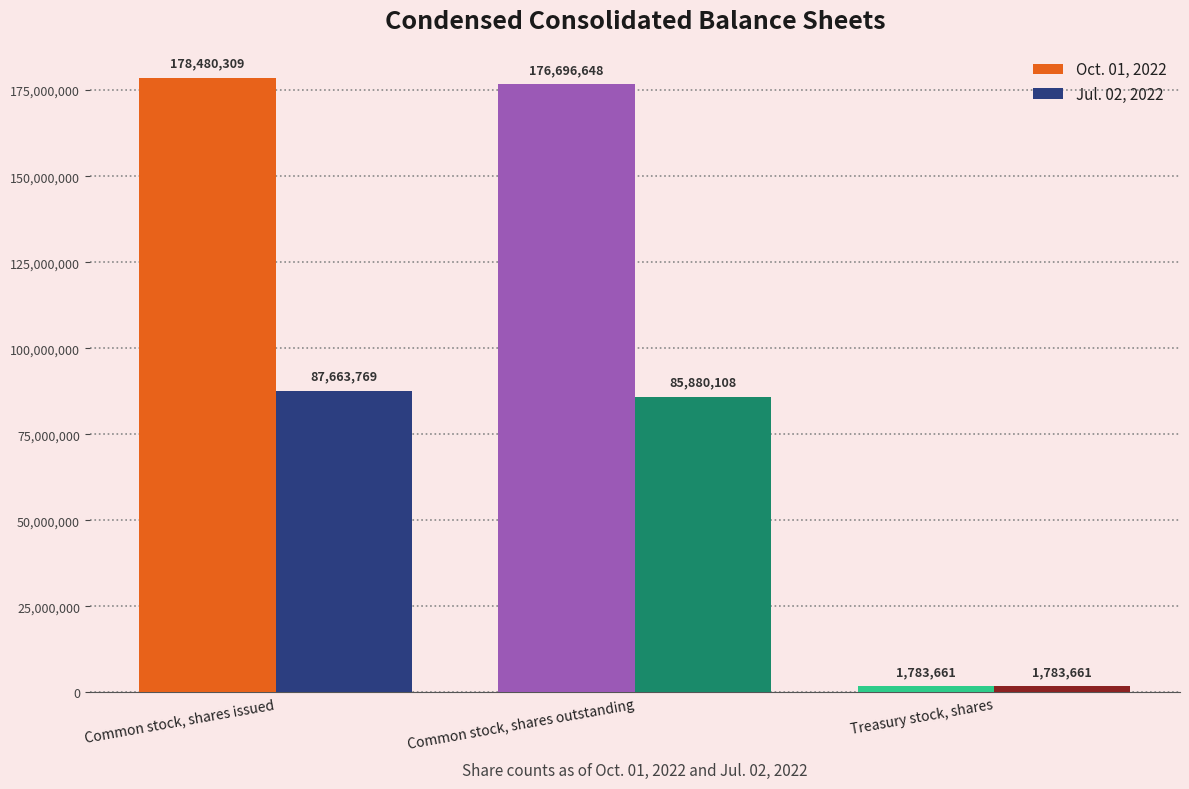

At which category does the chart reach its minimum across all series?

Treasury stock, shares